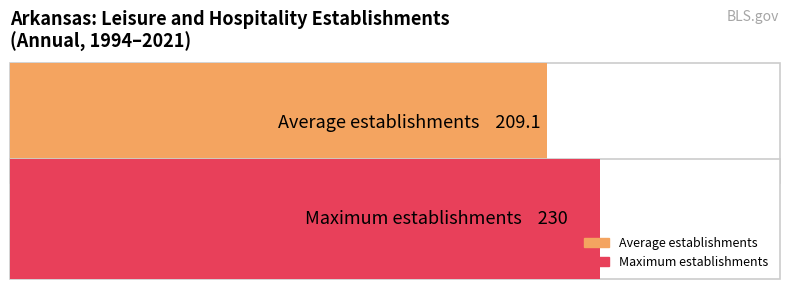

What are all the series names shown in the legend?

Average establishments, Maximum establishments